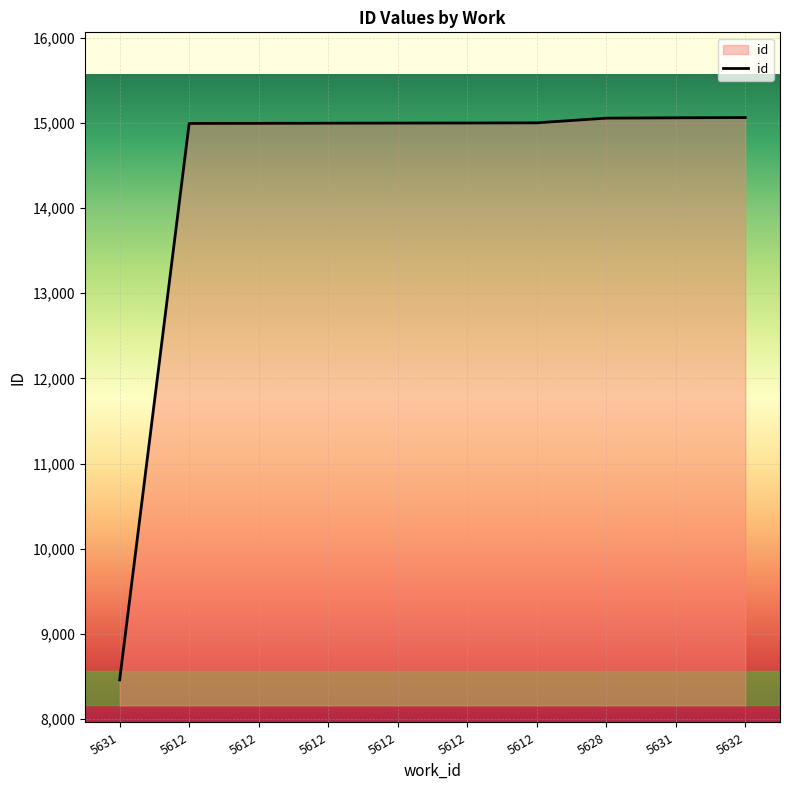

How many lines are shown in the chart?

1